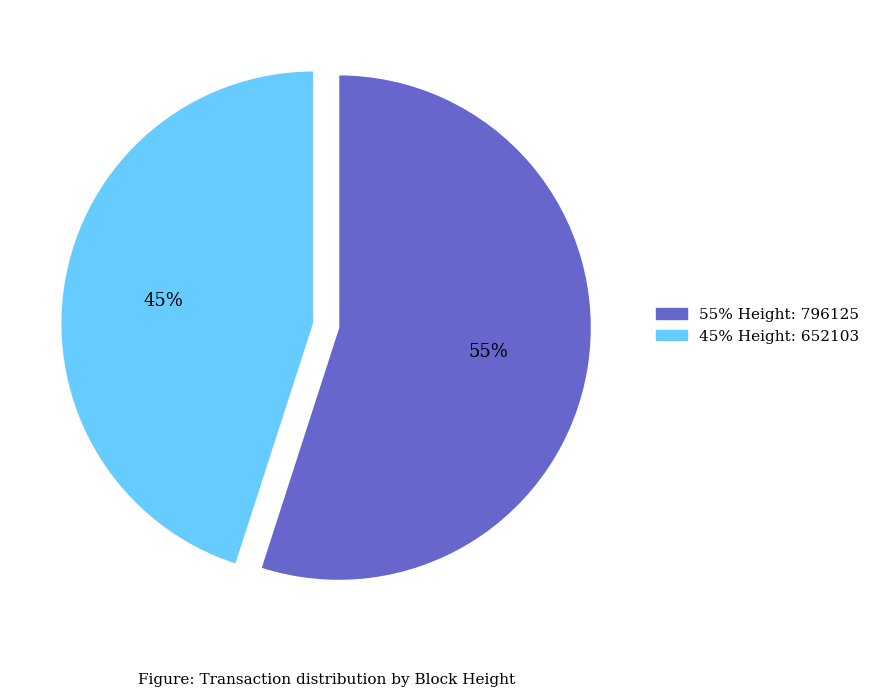

Is it true that 45% Height: 652103 is 32% of the pie?

False